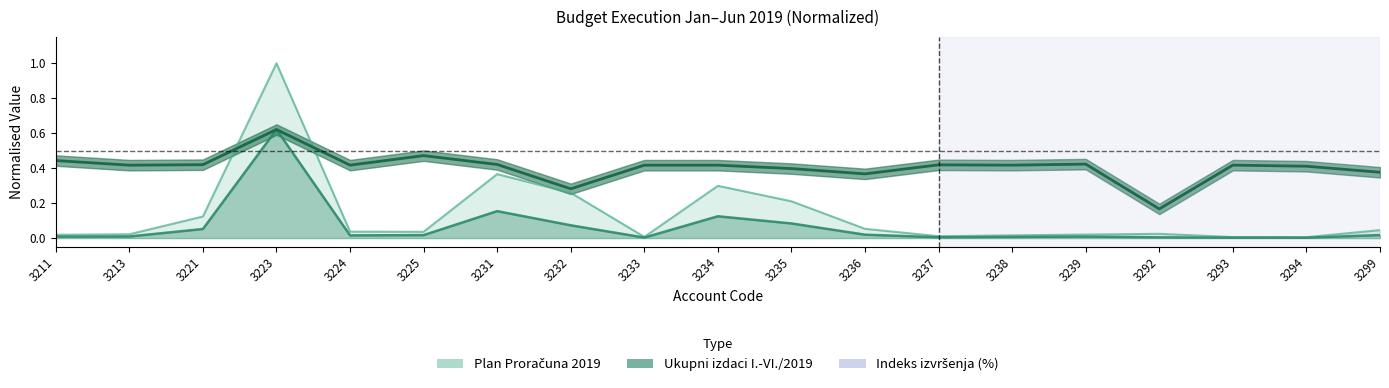

What is the value of the 12th point from the left?

0.4